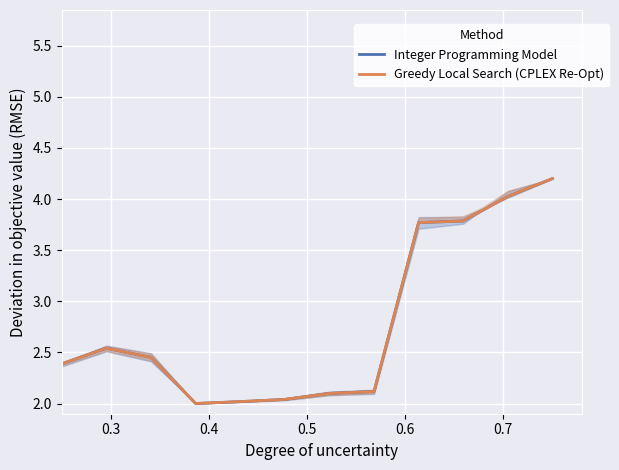

Where is the first local maximum for Integer Programming Model?

0.3